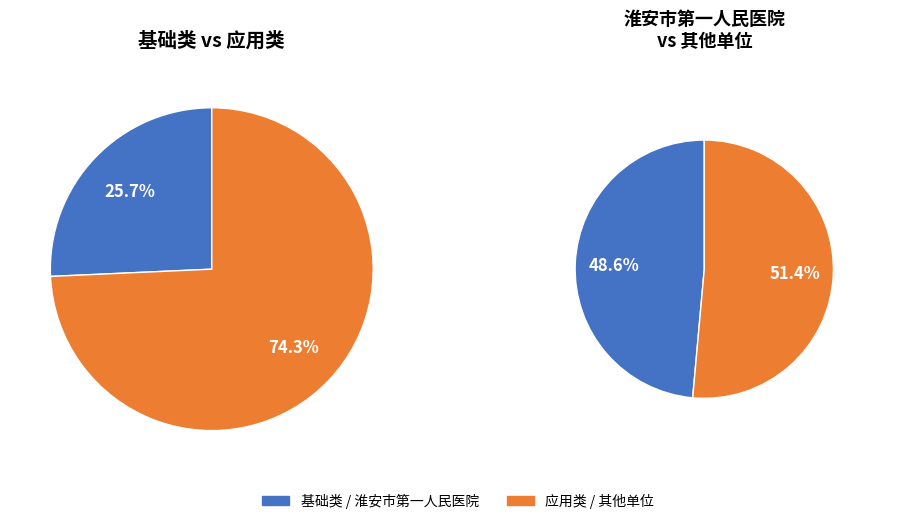

The 应用类 slice represents 61% of the pie. True or false?

False